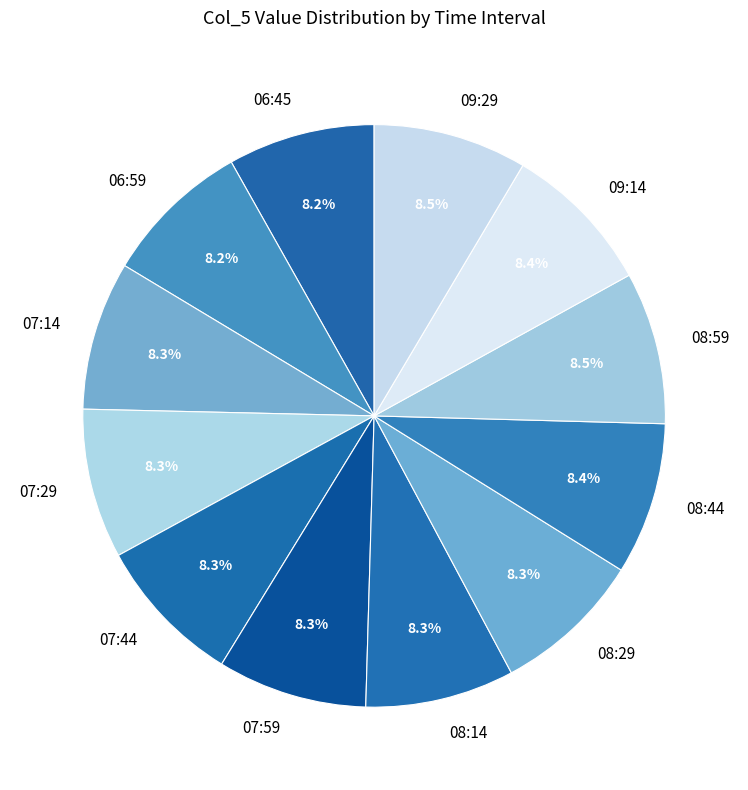

How many segments does this pie chart have?

12